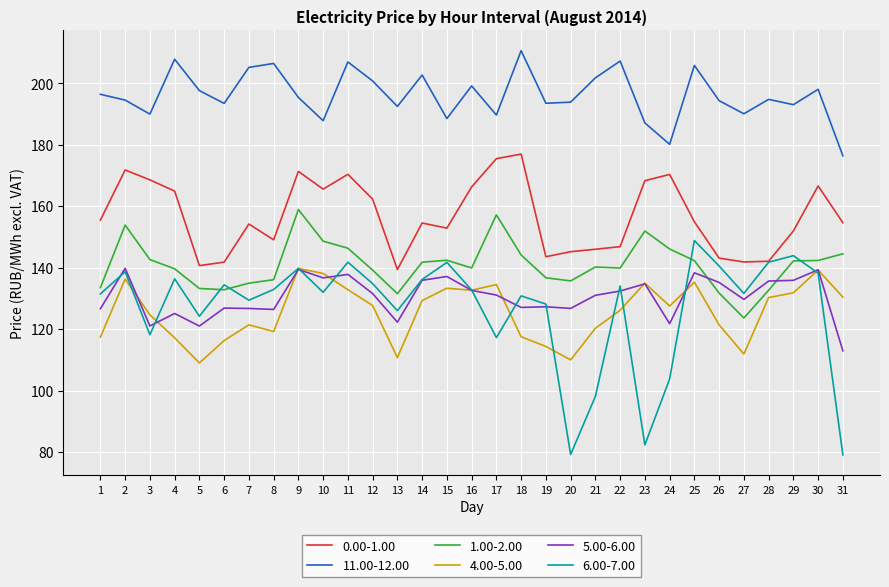

Count the number of categories in the chart.

31